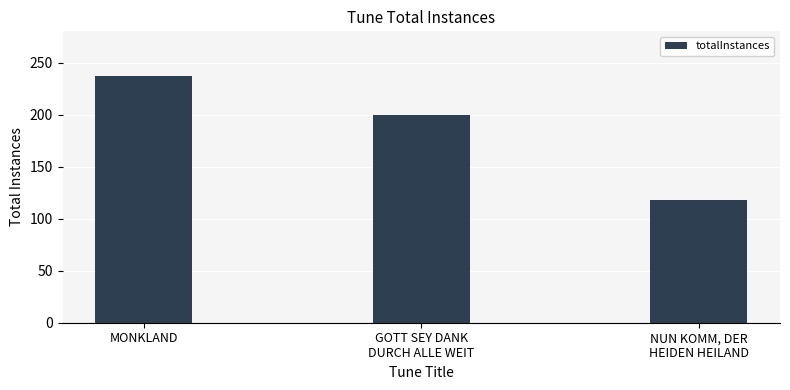

The chart shows a value of 80 at NUN KOMM, DER
HEIDEN HEILAND. True or false?

False